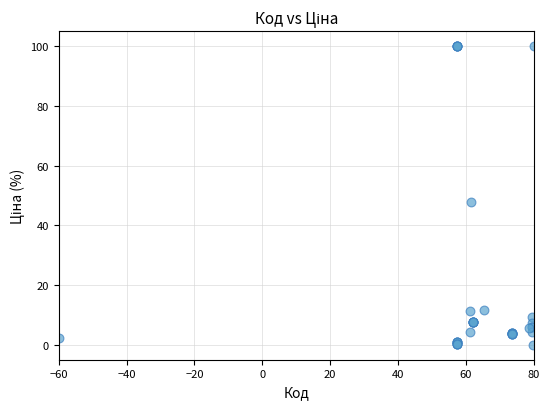

What Y value in the scatter plot is closest to 50?

47.8